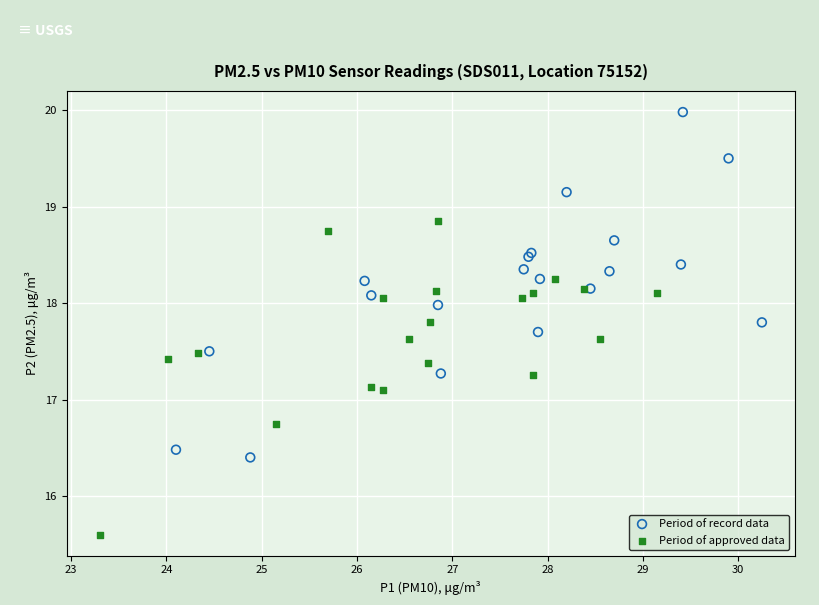

Which series has the largest Y range (max minus min)?

Period of record data